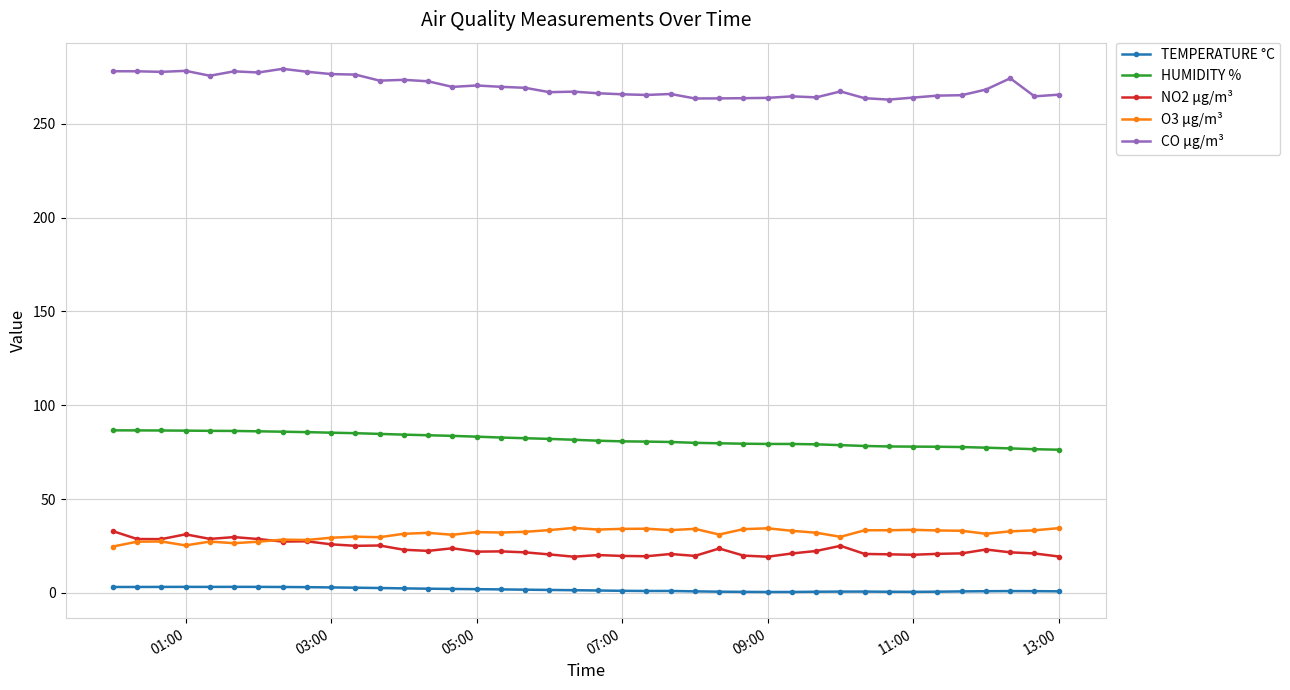

True or false: NO2 µg/m³ has more than 0 interior local peaks.

True